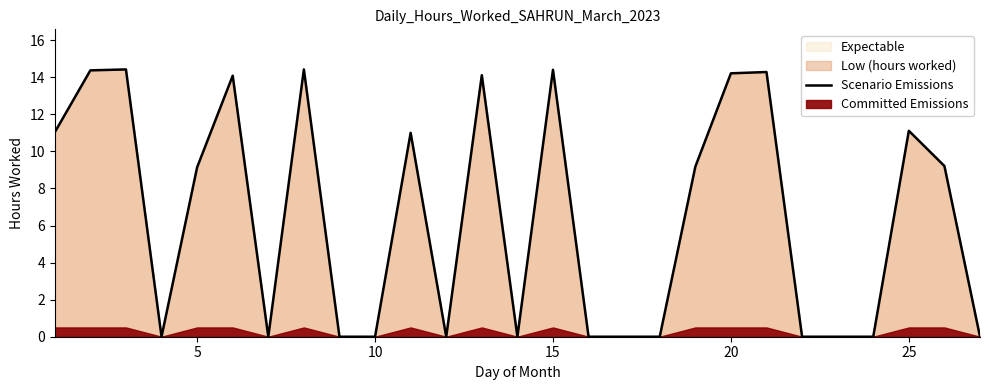

True or false: Scenario Emissions has a value of 14.2 at 20.

True